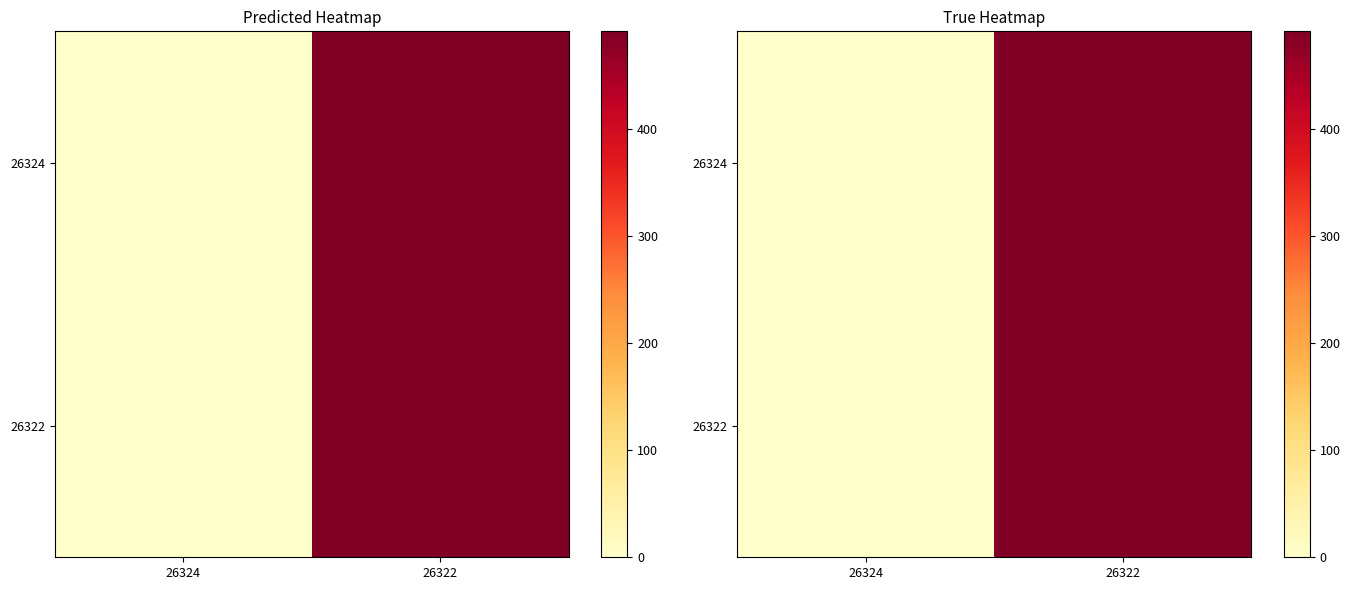

What is the sum of the 26322 values at 26324 and 26322?

491